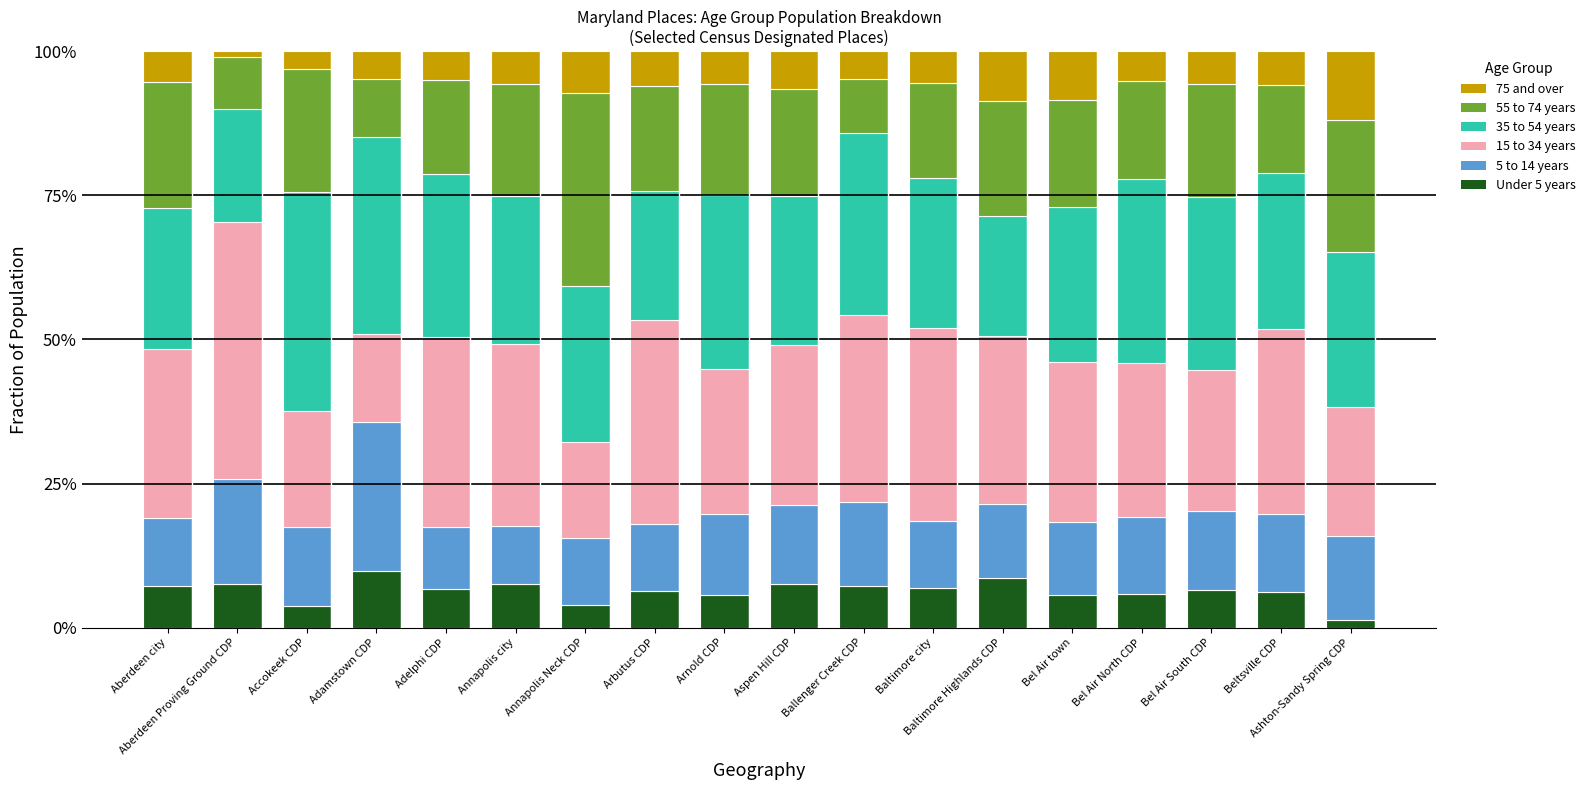

What is the sum of the Under 5 years values at Adamstown CDP and Ballenger Creek CDP?

17.2